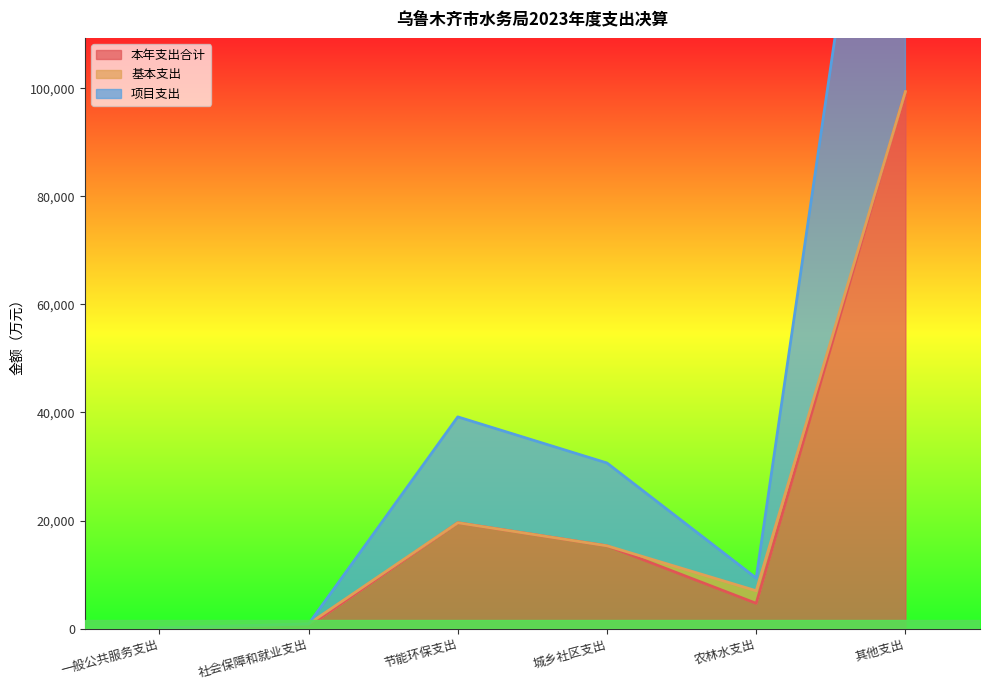

What is the difference between the 本年支出合计 values at 城乡社区支出 and 其他支出?

84064.6